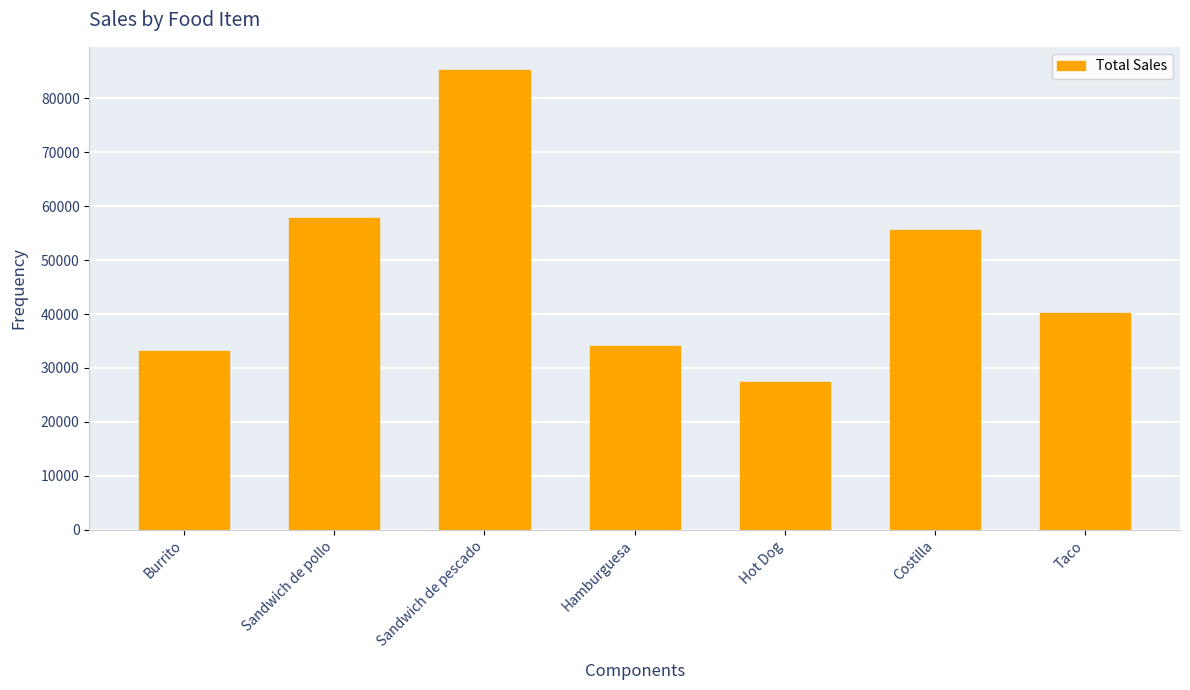

What is the ratio of the value at Hot Dog to the value at Burrito?

0.8